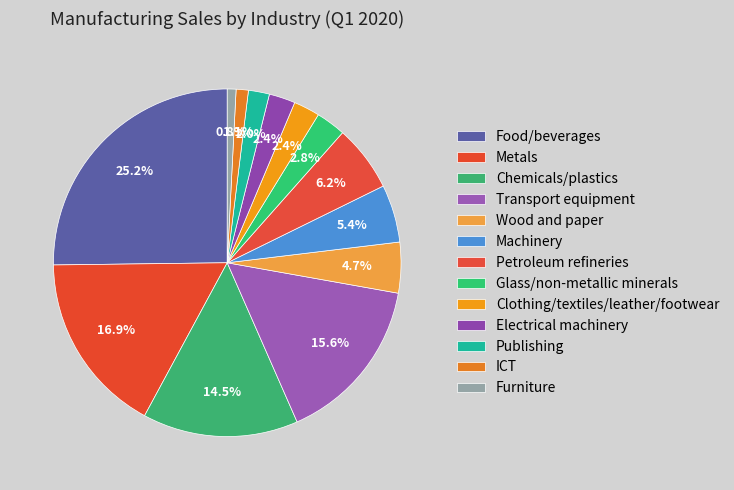

True or false: Food/beverages accounts for 25% of the total.

True